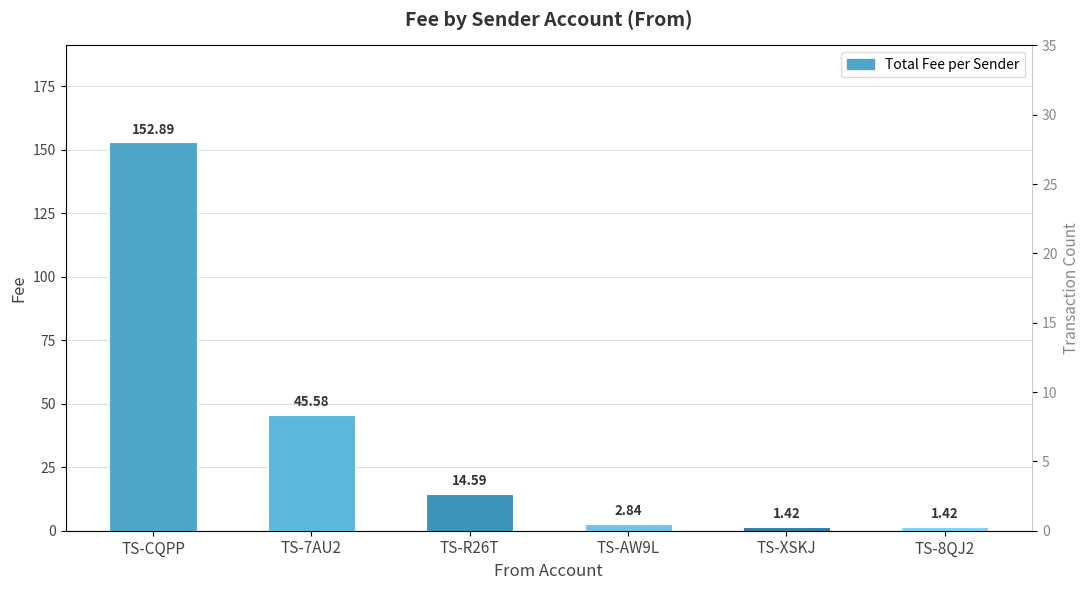

What is the difference between the Transaction Count values at TS-CQPP and TS-AW9L?

12.0